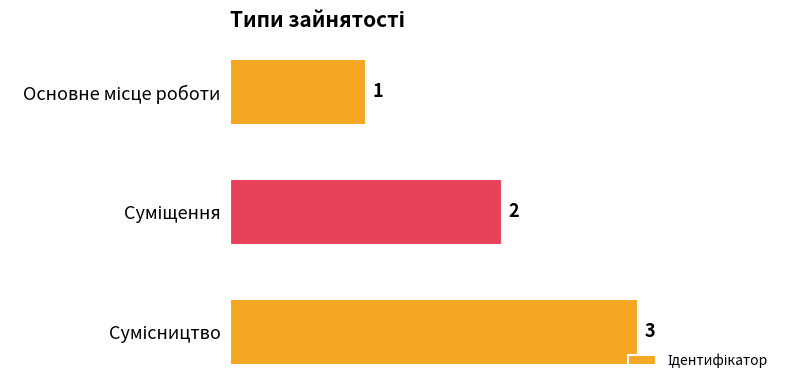

What is the value of the 1st bar from the top?

1